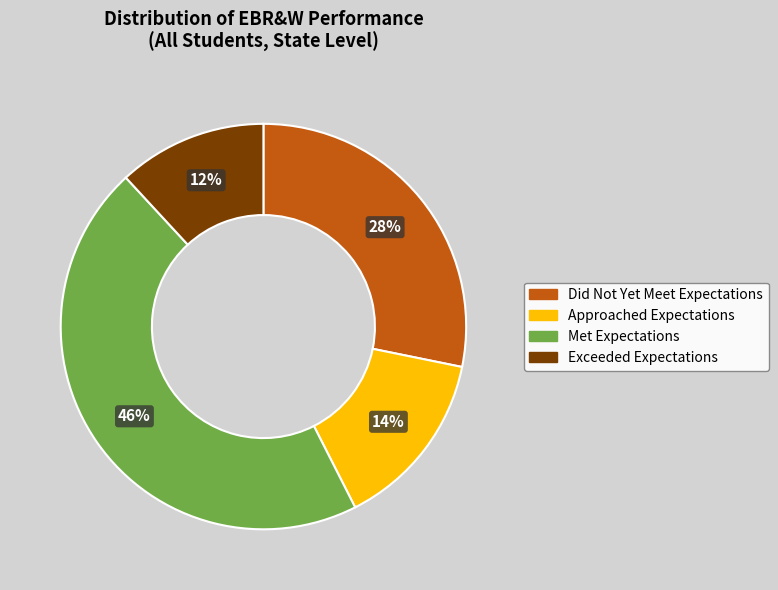

To the nearest percent, what percentage of the pie is Approached Expectations?

14%